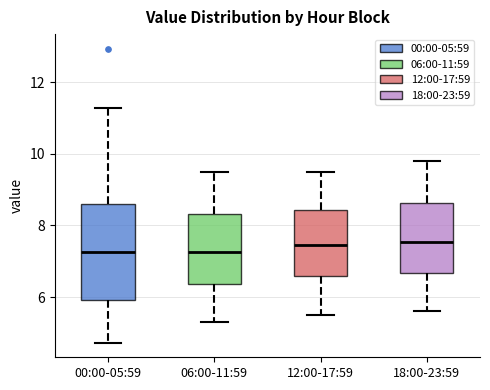

Which box is the tallest, from its lower edge to its upper edge?

00:00-05:59